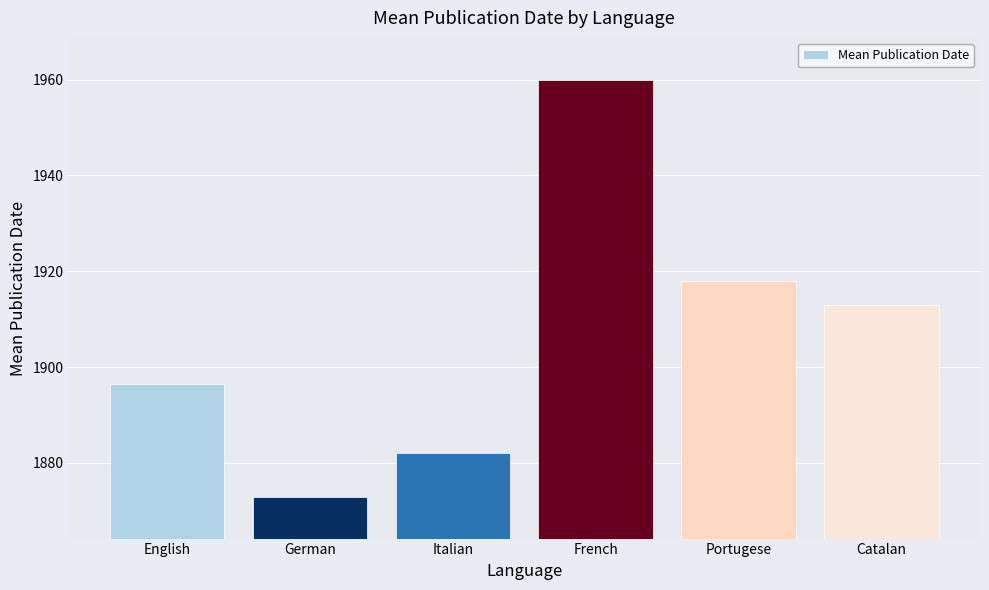

At which label is the value closest to 1916?

Portugese